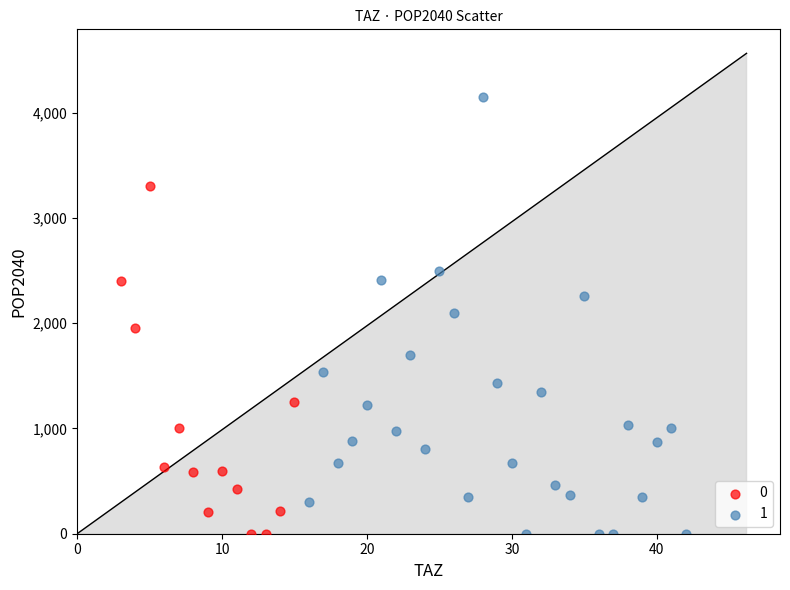

Which series reaches the maximum Y coordinate?

1